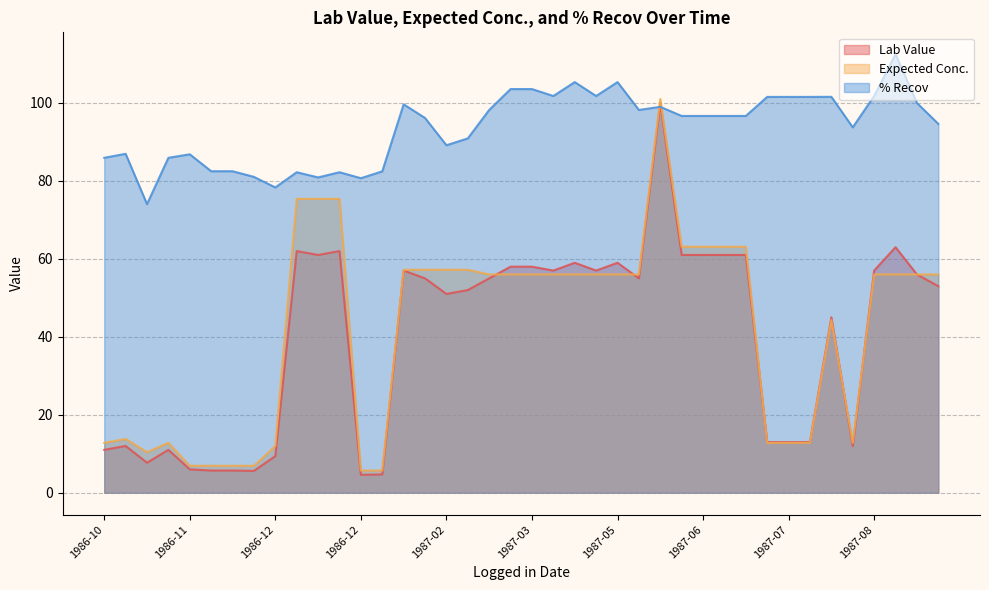

What is the difference between the maximum and minimum values in the Lab Value series?

95.4